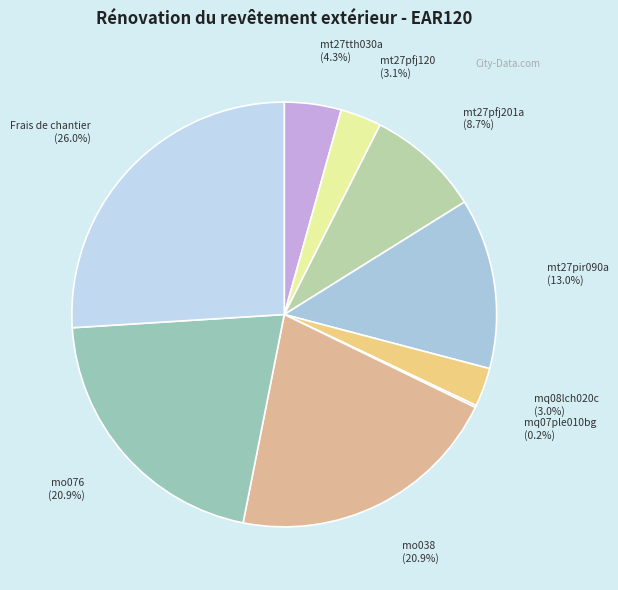

Is there a majority slice in this chart?

No